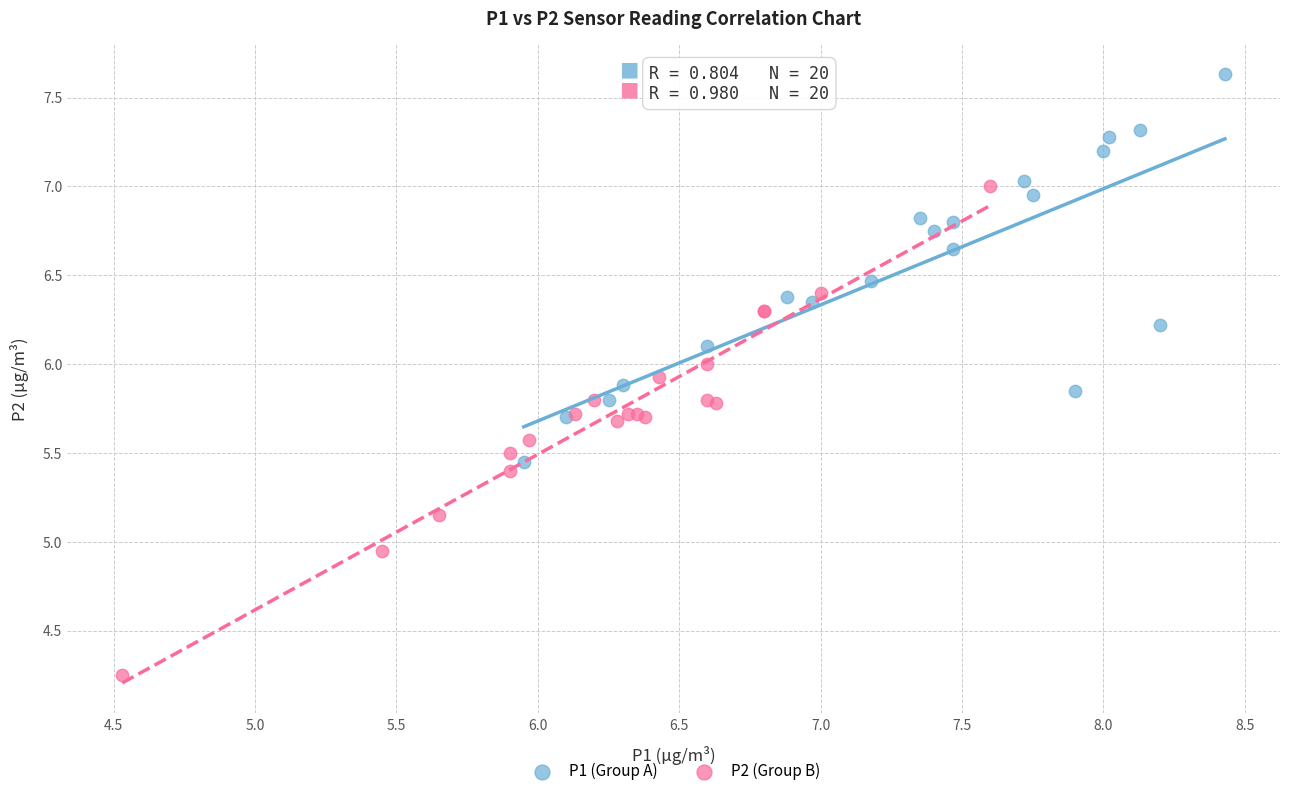

Which series has the widest spread of Y values?

P2 (Group B)